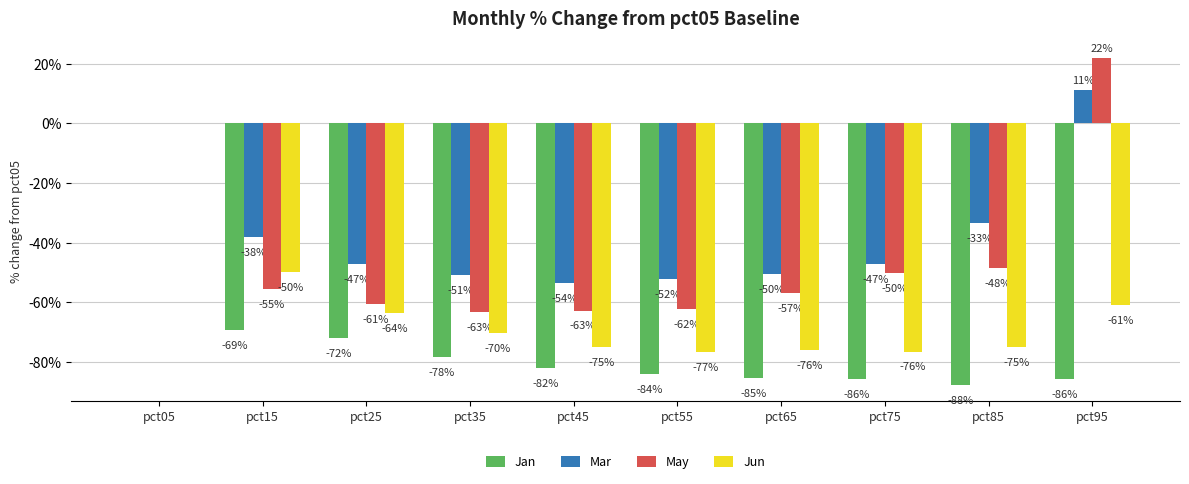

What is the total value across all series at pct15?

-212.6